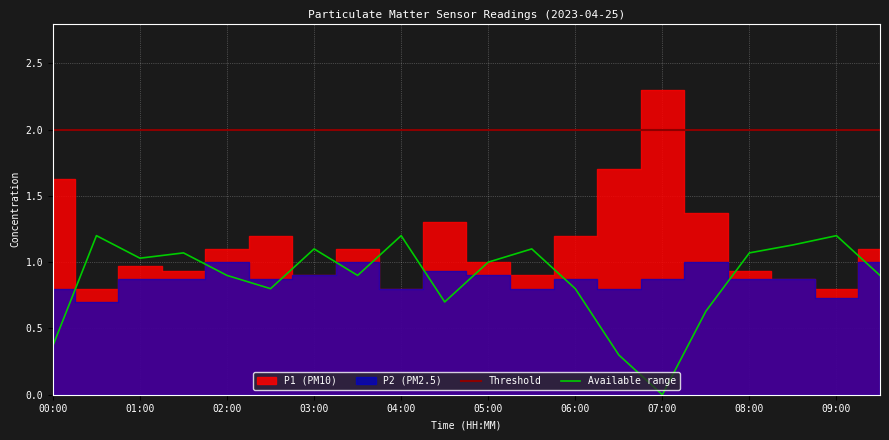

What is the highest value of the Available range series?

1.2